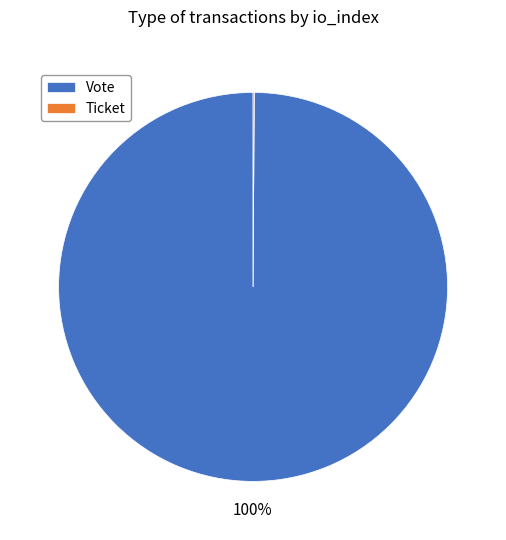

Does Vote represent more than half of the total?

Yes